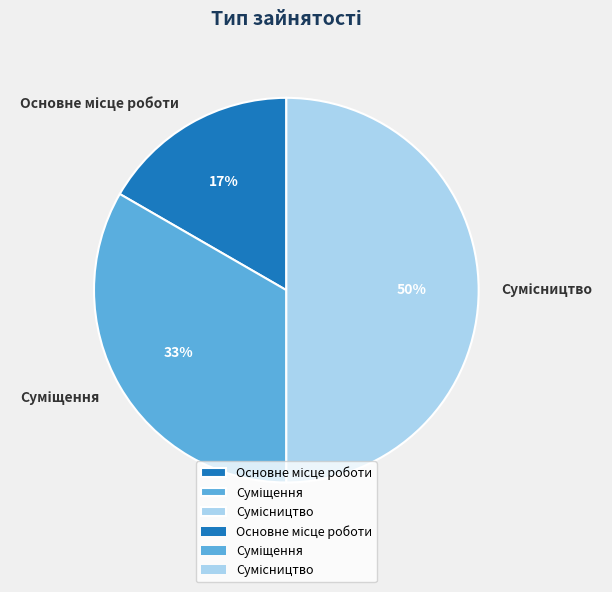

To the nearest percent, what is the difference between the largest and smallest slice percentages?

33%